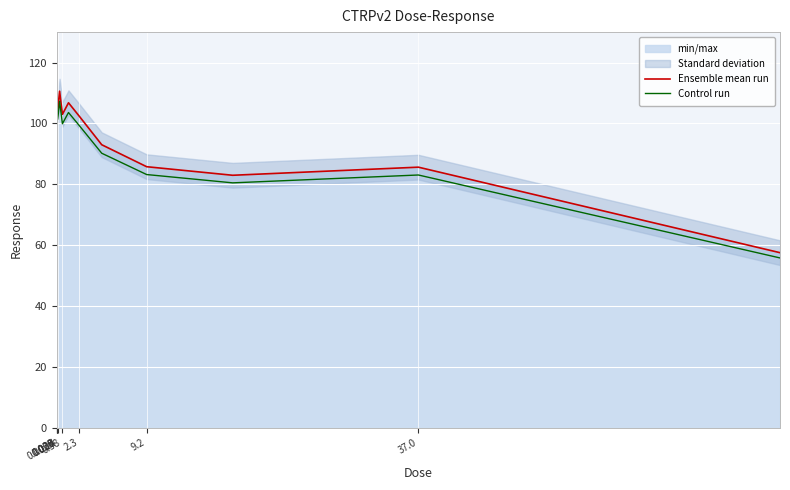

What is the maximum value for Ensemble mean run?

110.6